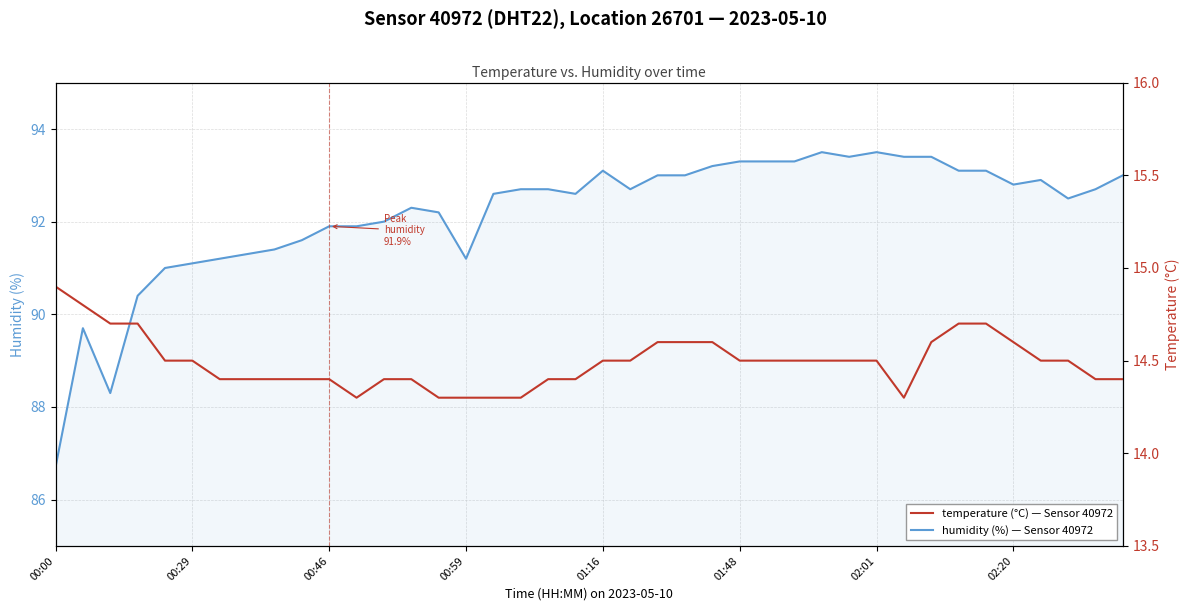

What is the spread (max minus min) of values at 24?

78.6